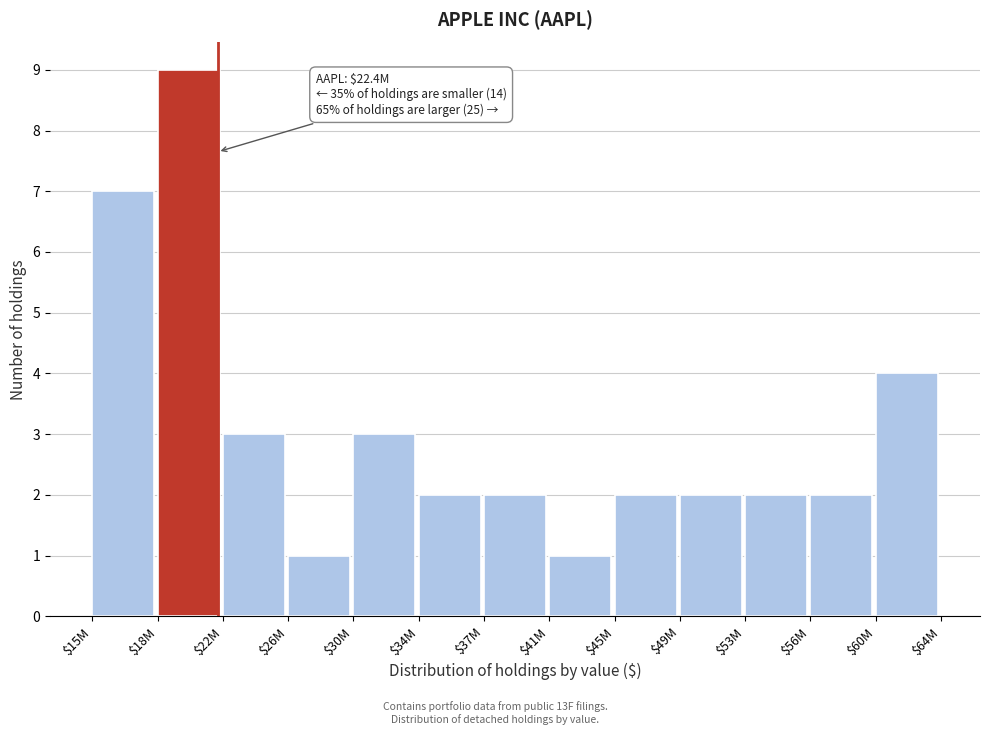

Reading left to right, what are all the values shown in this chart?

7	9	3	1	3	2	2	1	2	2	2	2	4